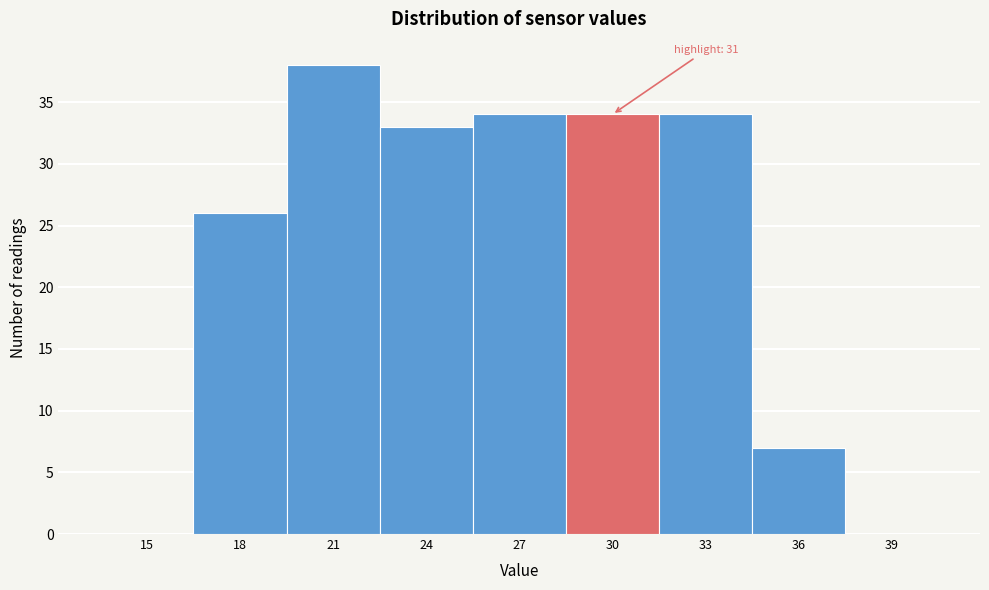

Reading left to right, transcribe all the data shown in this chart.

15=0	18=26	21=38	24=33	27=34	30=34	33=34	36=7	39=0